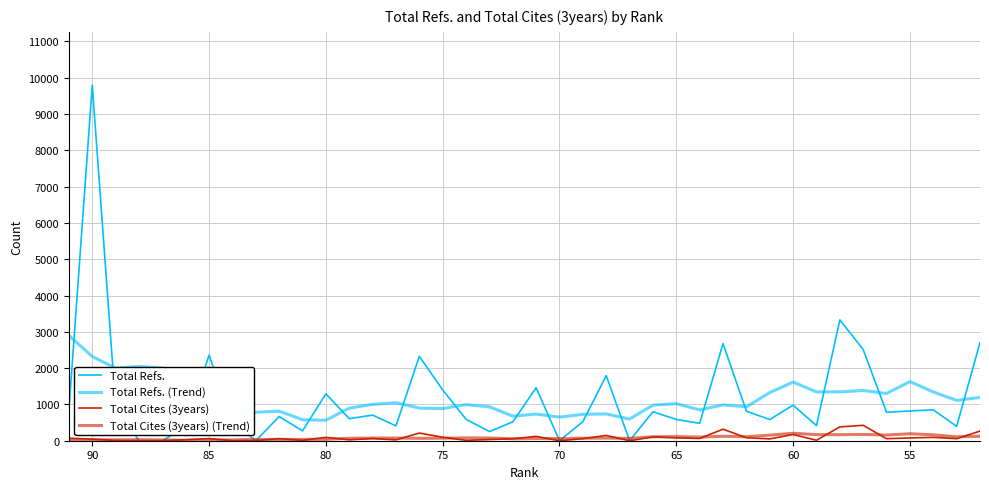

What are all the series names shown in the legend?

Total Refs., Total Refs. (Trend), Total Cites (3years), Total Cites (3years) (Trend)